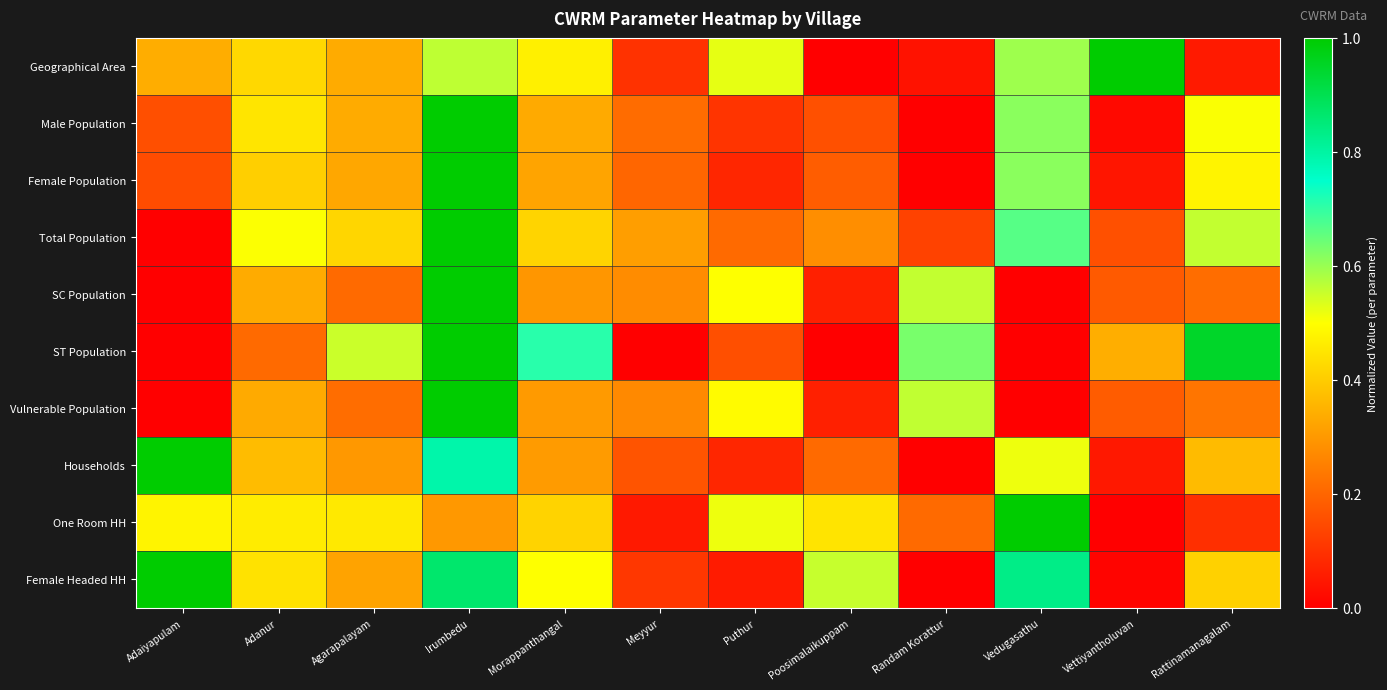

Between Puthur and Vedugasathu, which is larger?

Vedugasathu